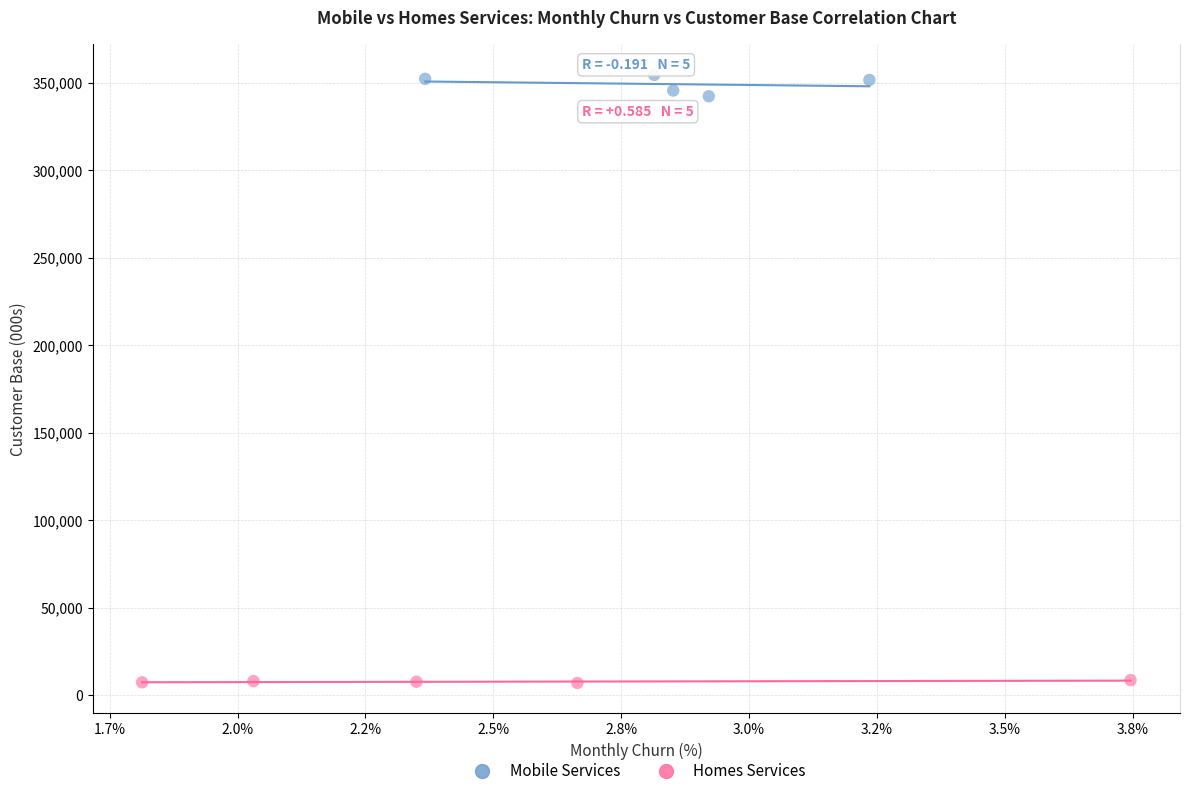

Which series contains the highest Y value?

Mobile Services